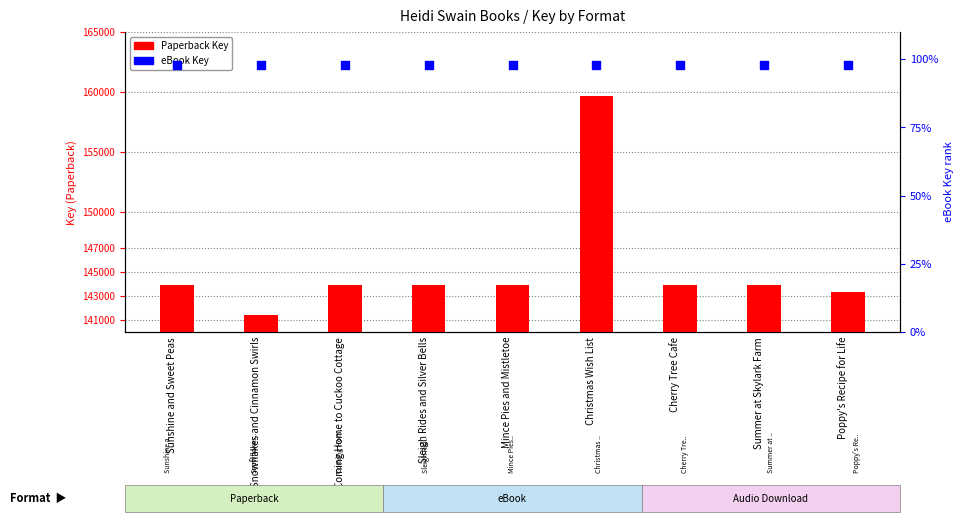

Is the value of eBook Key (normalised) at Cherry Tree Cafe greater than the value of Paperback Key at Coming Home to Cuckoo Cottage?

No